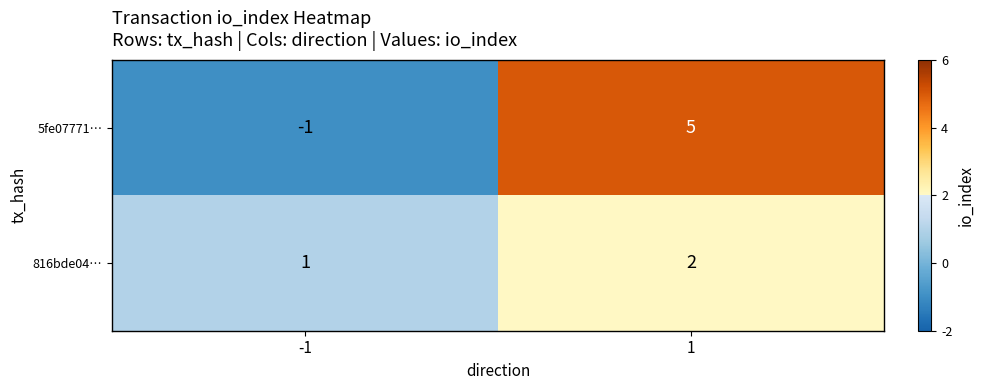

Which category has the lowest value across all series?

-1